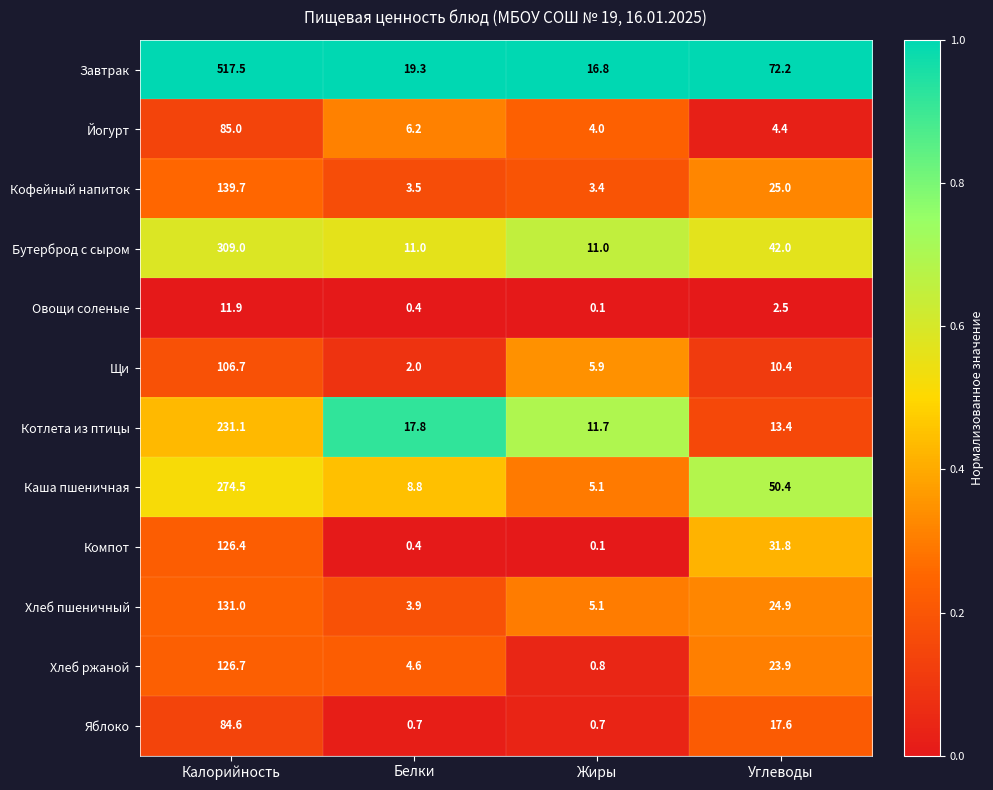

What is the difference between the highest and lowest values at Белки?

18.9